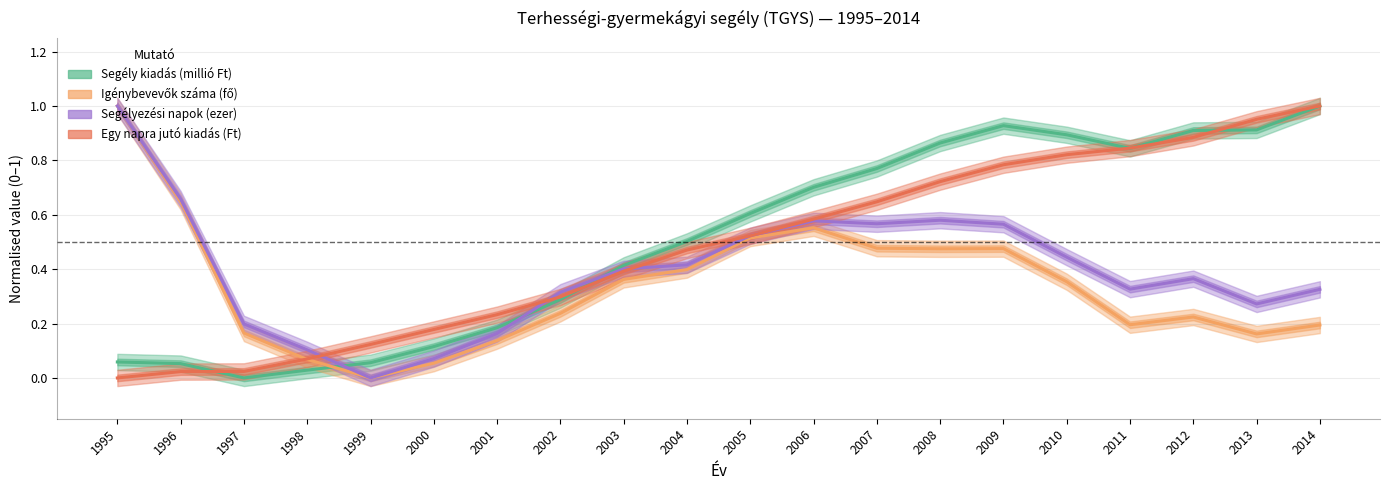

What are all the series names shown in the legend?

Segély kiadás (millió Ft), Igénybevevők száma (fő), Segélyezési napok (ezer), Egy napra jutó kiadás (Ft)